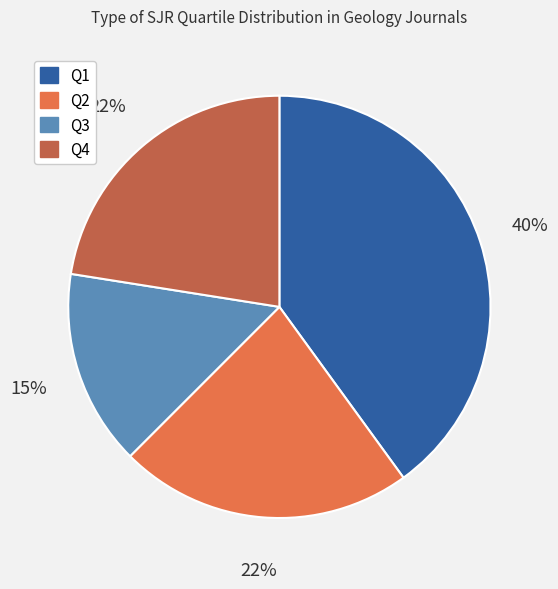

Count the number of slices in the pie.

4